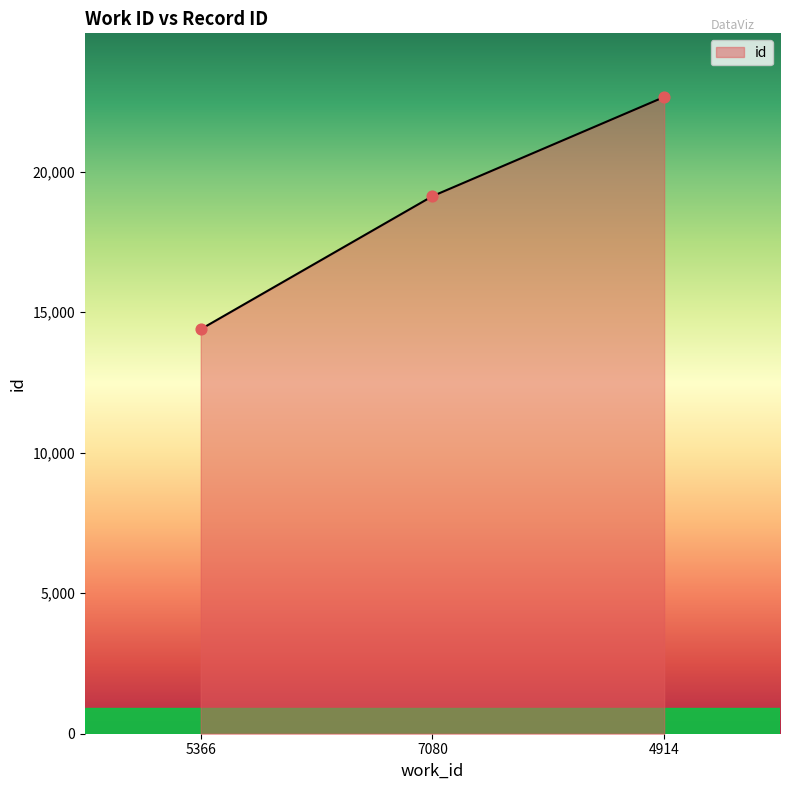

Approximately how many times larger is the value at 4914 compared to 5366?

1.6